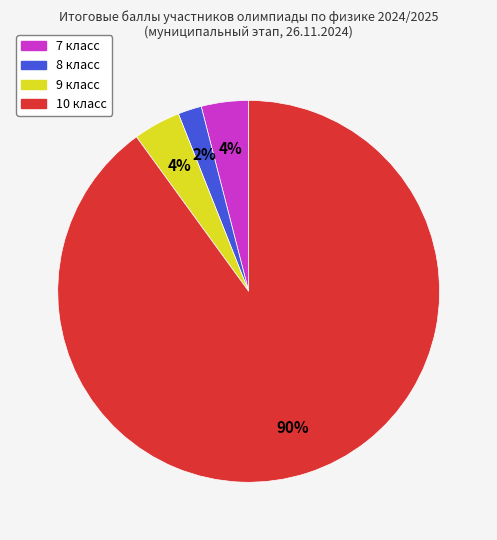

Is it true that 10 класс is 82% of the pie?

False